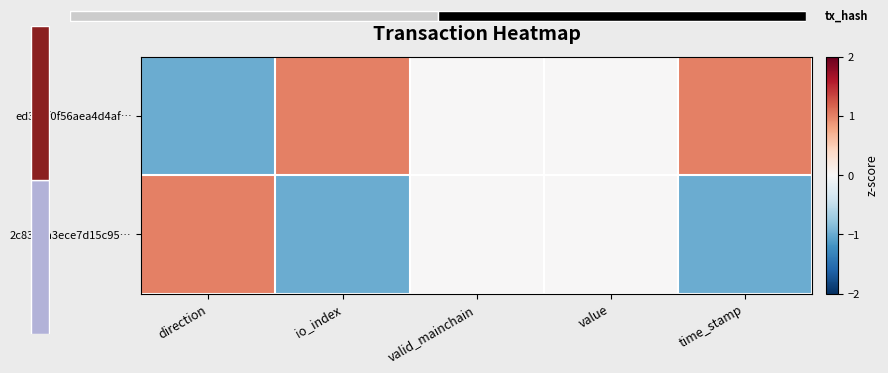

What is the minimum value for ed309f0f56aea4d4af…?

-1